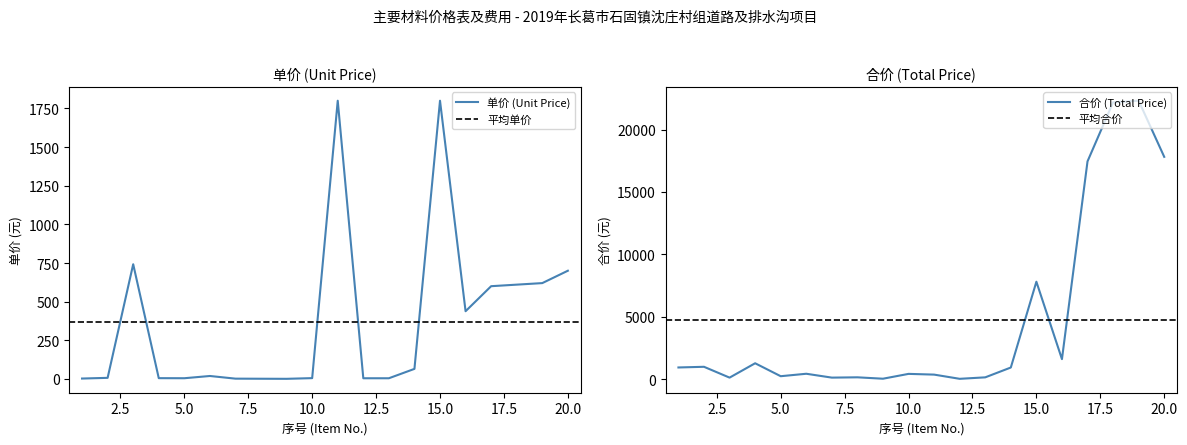

Does the chart have visible grid lines?

No